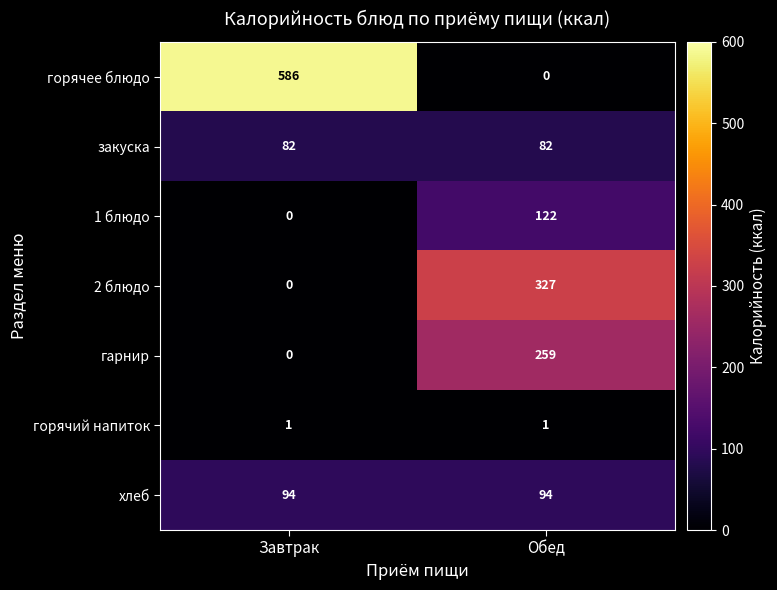

What is the average value of the горячее блюдо series?

293